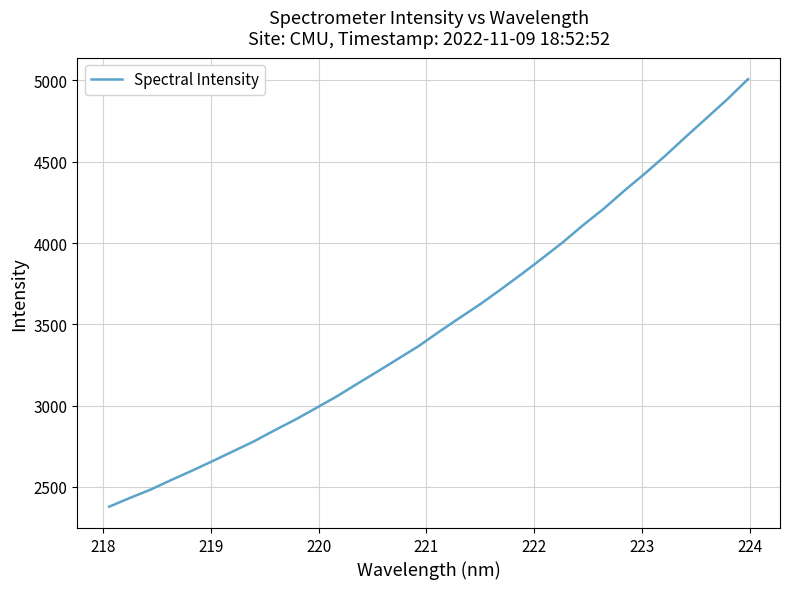

True or false: there are more than 2 points higher than both neighbors.

False